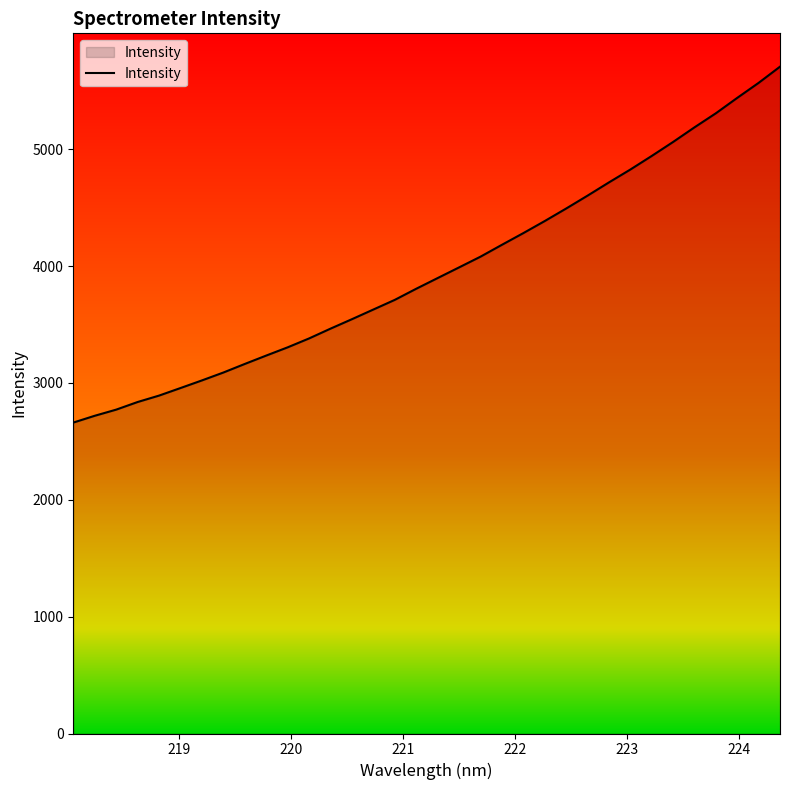

How many lines are shown in the chart?

1